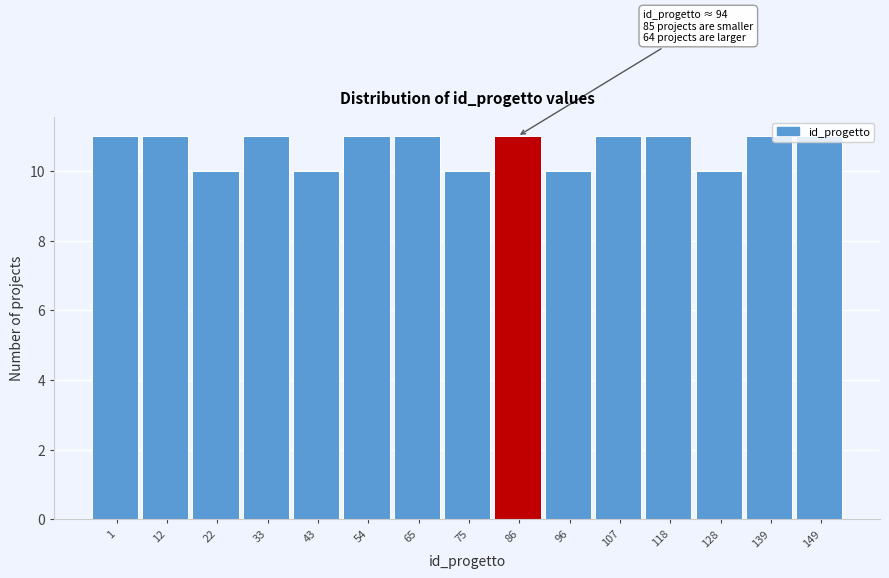

Which has a higher value, 86 or 128?

86